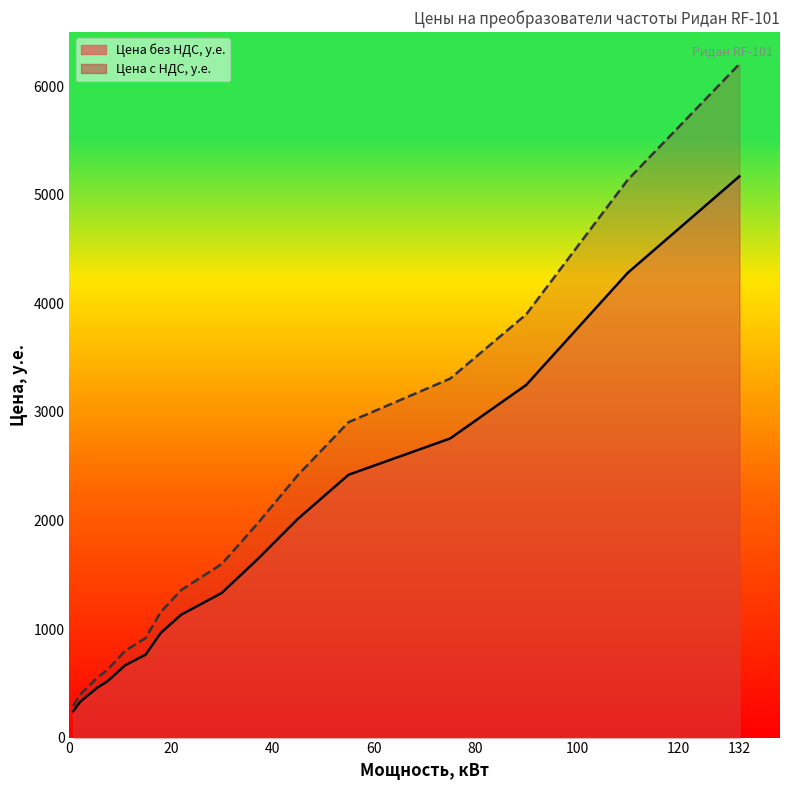

Reading left to right, list all the values displayed in this chart.

Цена без НДС, у.е.: 242.0	292.3	333.1	460.6	519.5	667.0	764.1	964.5	1131.9	1332.2	1640.1	2014.8	2421.6	2755.5	3249.0	4282.0	5171.0
Цена с НДС, у.е.: 290.4	350.7	399.7	552.7	623.4	800.4	916.9	1157.4	1358.2	1598.7	1968.1	2417.8	2905.9	3306.6	3898.8	5138.4	6205.2